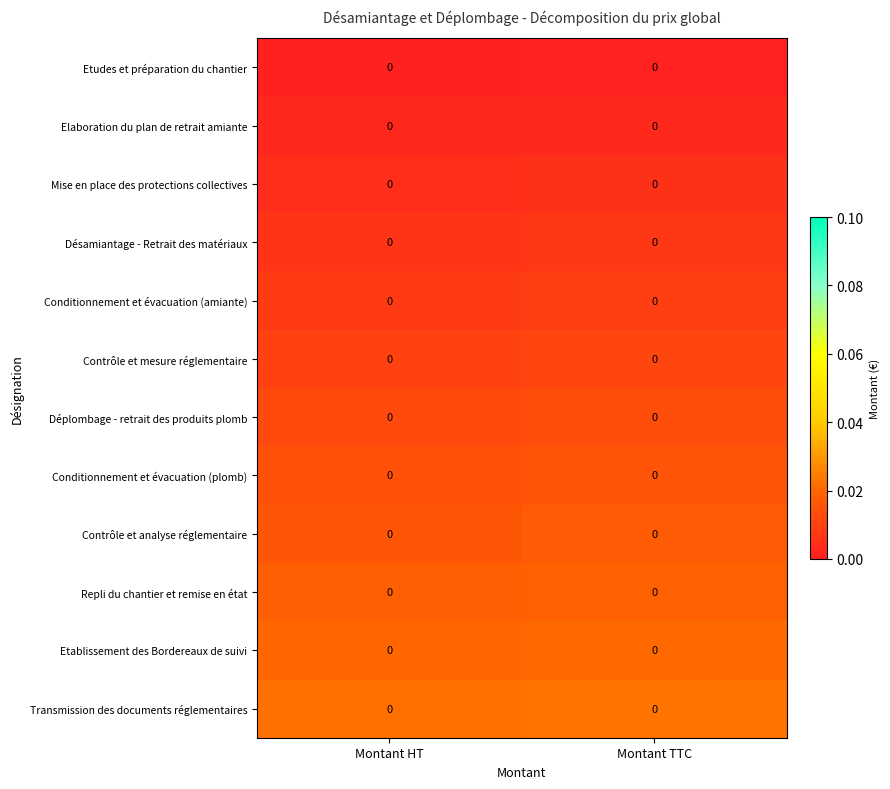

Rank the series at Montant HT from lowest to highest value.

Etudes et préparation du chantier, Elaboration du plan de retrait amiante, Mise en place des protections collectives, Désamiantage - Retrait des matériaux, Conditionnement et évacuation (amiante), Contrôle et mesure réglementaire, Déplombage - retrait des produits plomb, Conditionnement et évacuation (plomb), Contrôle et analyse réglementaire, Repli du chantier et remise en état, Etablissement des Bordereaux de suivi, Transmission des documents réglementaires